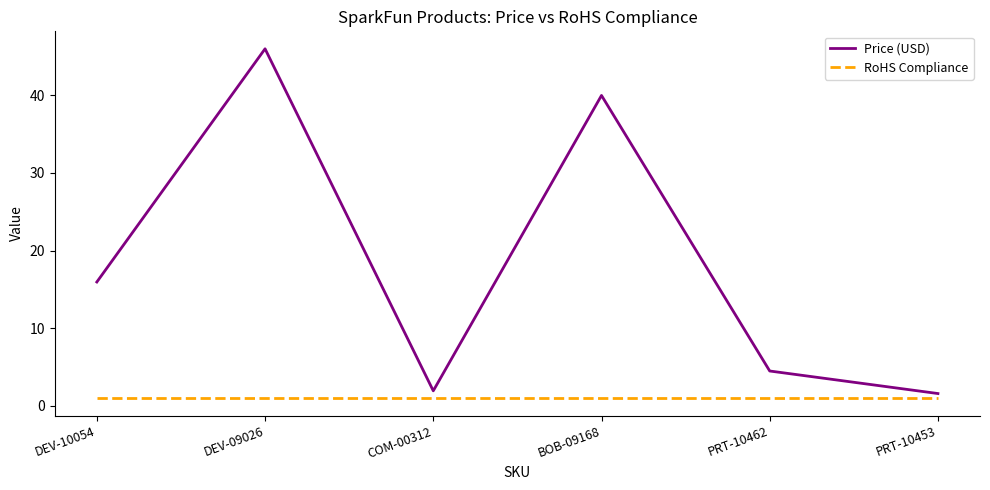

What position from the right is COM-00312?

4